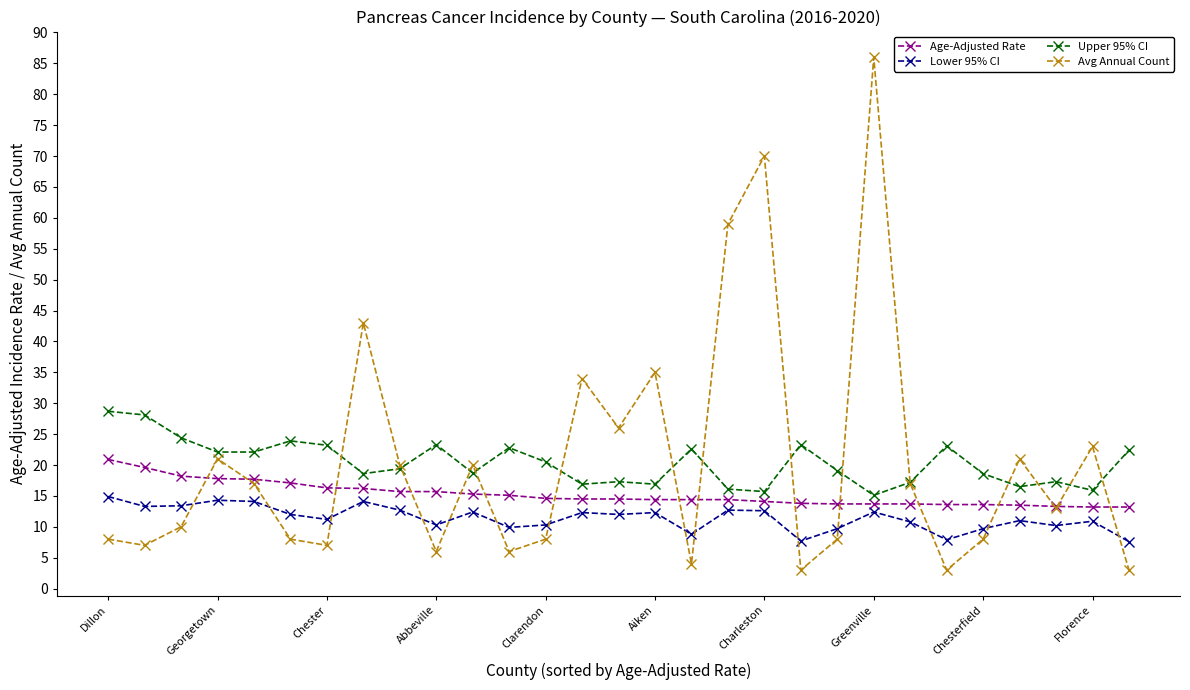

Rank the series by their maximum value, from lowest to highest.

Lower 95% CI, Age-Adjusted Rate, Upper 95% CI, Avg Annual Count